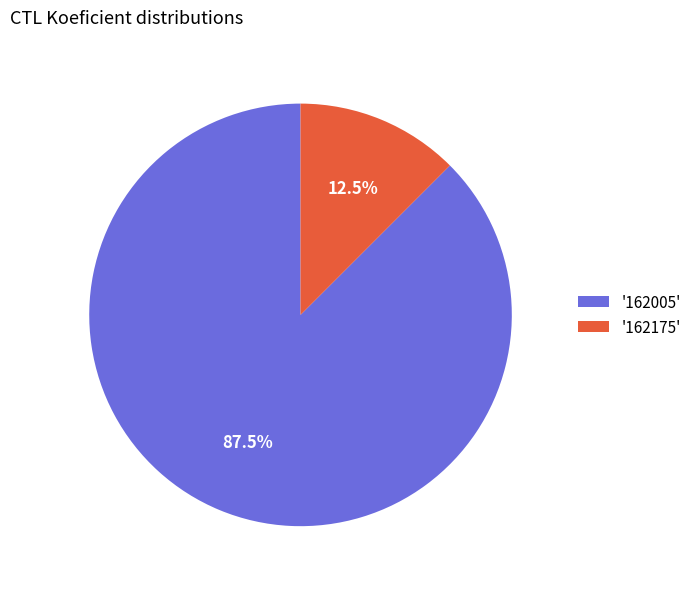

Count the number of slices in the pie.

2